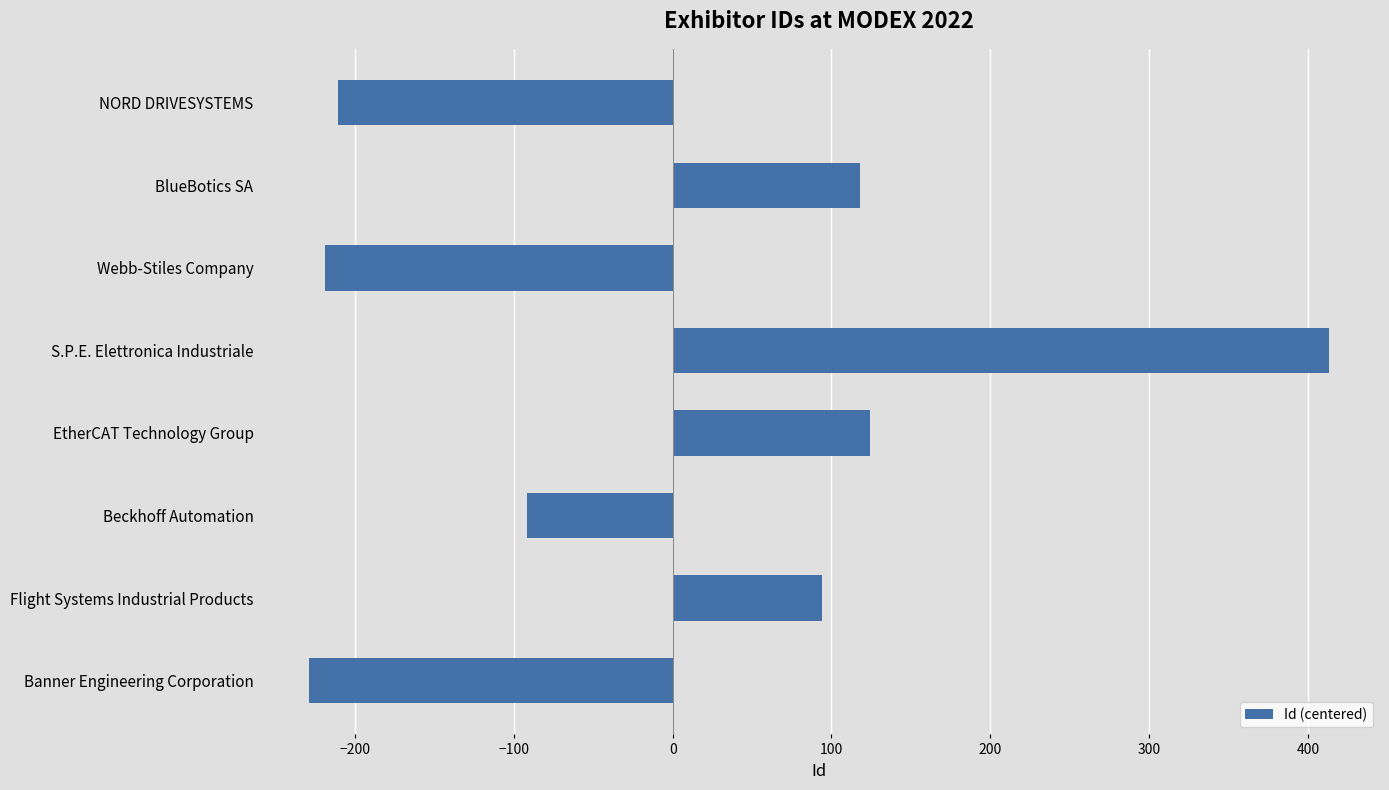

How many negative values are there?

4